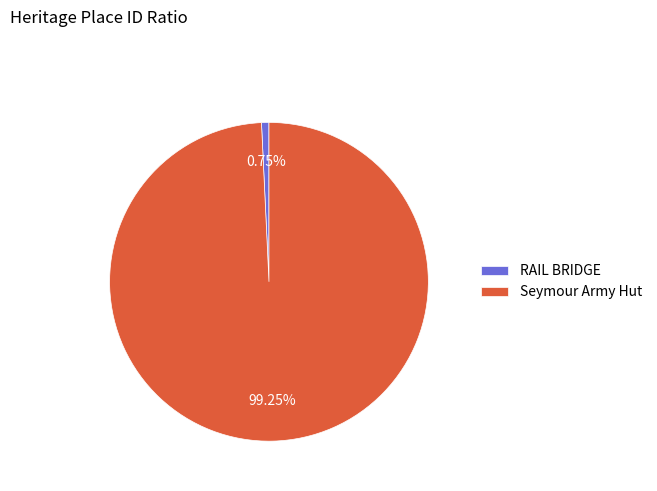

What percentage do RAIL BRIDGE and Seymour Army Hut together represent?

100.0%